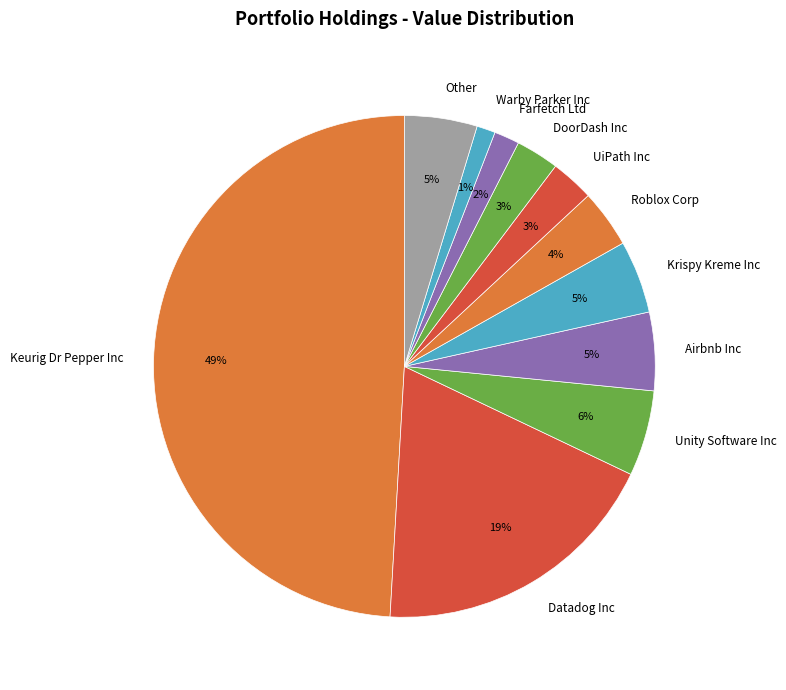

Is Airbnb Inc the majority of the pie?

No